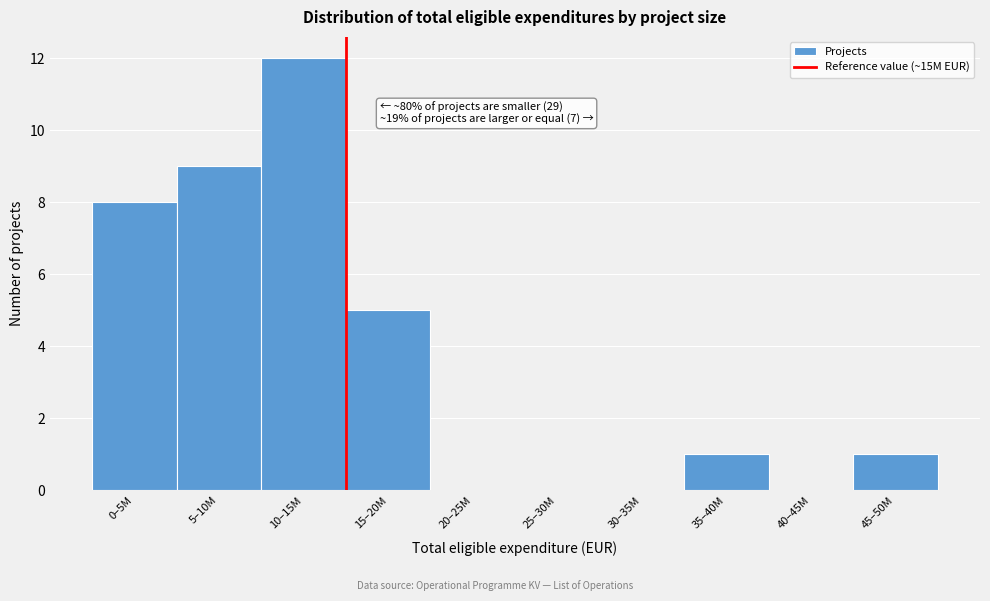

Reading left to right, extract all data points from this chart.

0–5M=8	5–10M=9	10–15M=12	15–20M=5	20–25M=0	25–30M=0	30–35M=0	35–40M=1	40–45M=0	45–50M=1